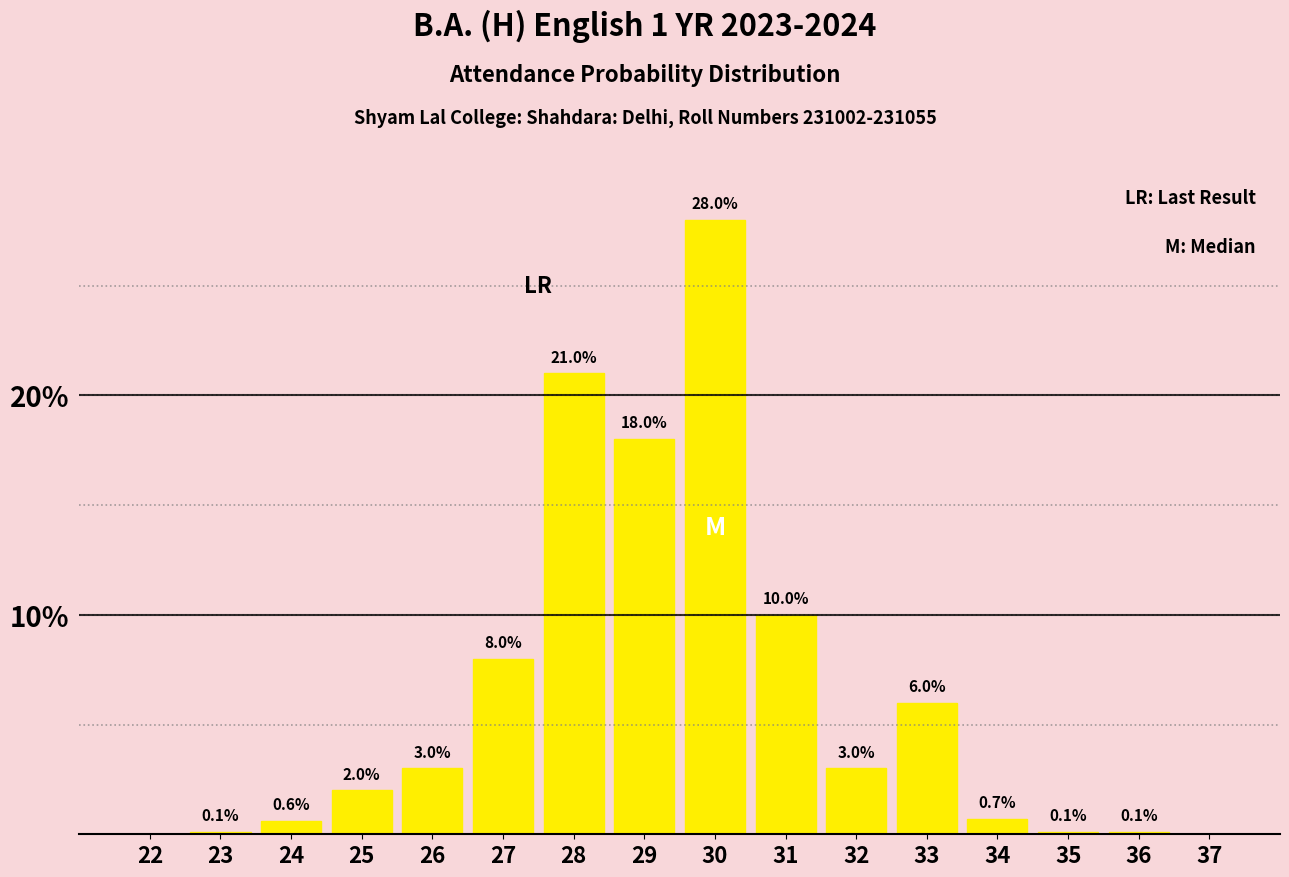

Reading left to right, list all the values displayed in this chart.

22=0.0	23=0.1	24=0.6	25=2.0	26=3.0	27=8.0	28=21.0	29=18.0	30=28.0	31=10.0	32=3.0	33=6.0	34=0.7	35=0.1	36=0.1	37=0.0